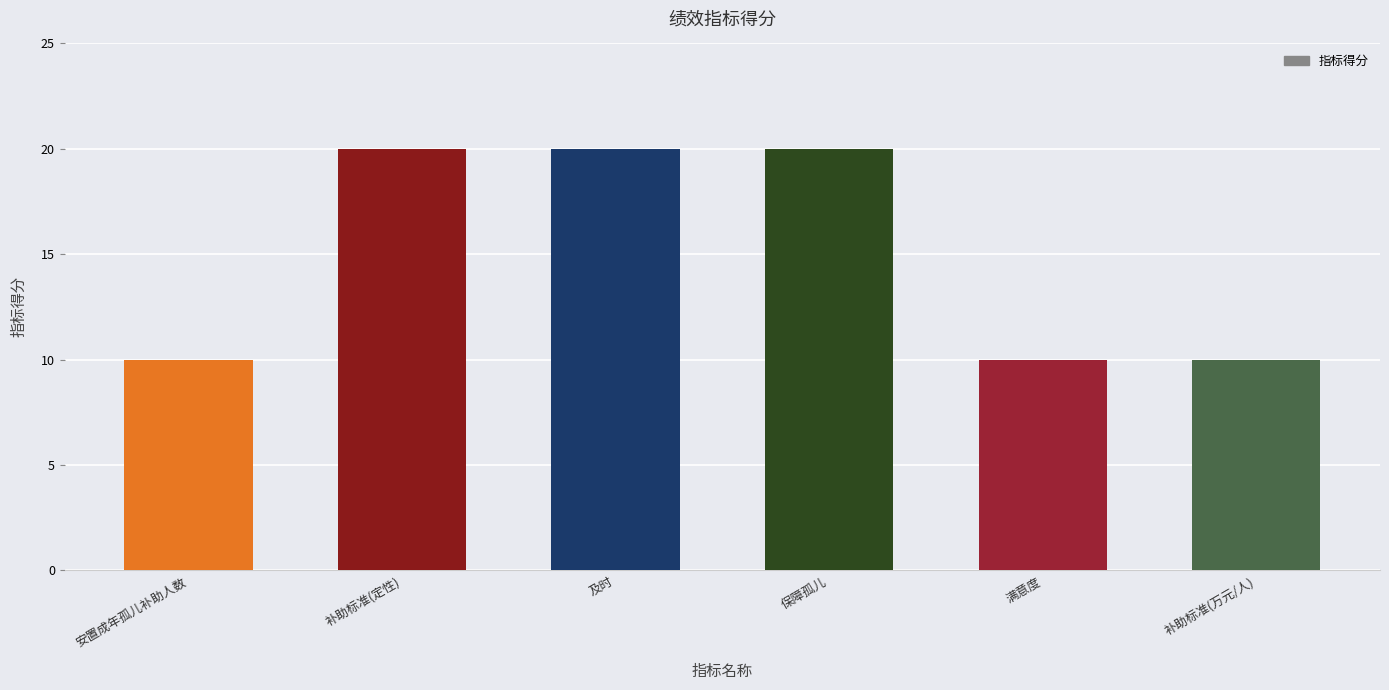

Are the bars grouped side by side (vs. stacked)?

No